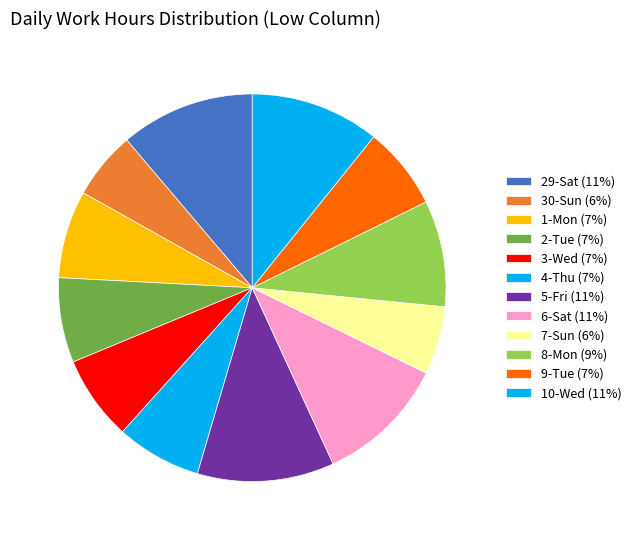

Does 7-Sun represent more than half of the total?

No